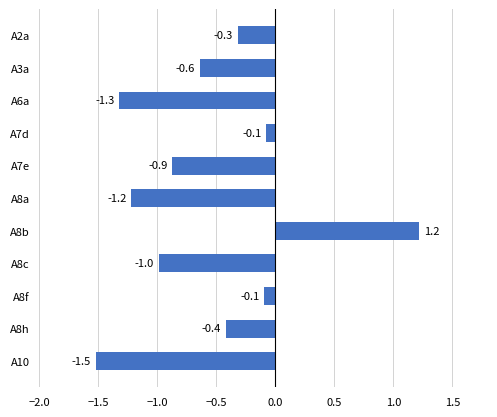

What position from the top is A8a?

6